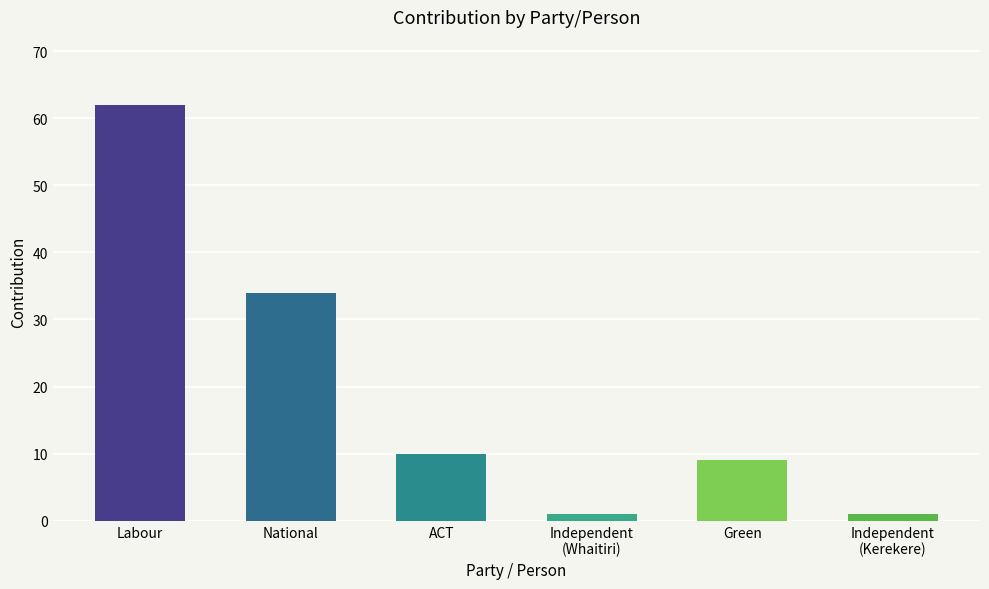

Reading left to right, extract all data points from this chart.

Labour=62	National=34	ACT=10	Independent
(Whaitiri)=1	Green=9	Independent
(Kerekere)=1